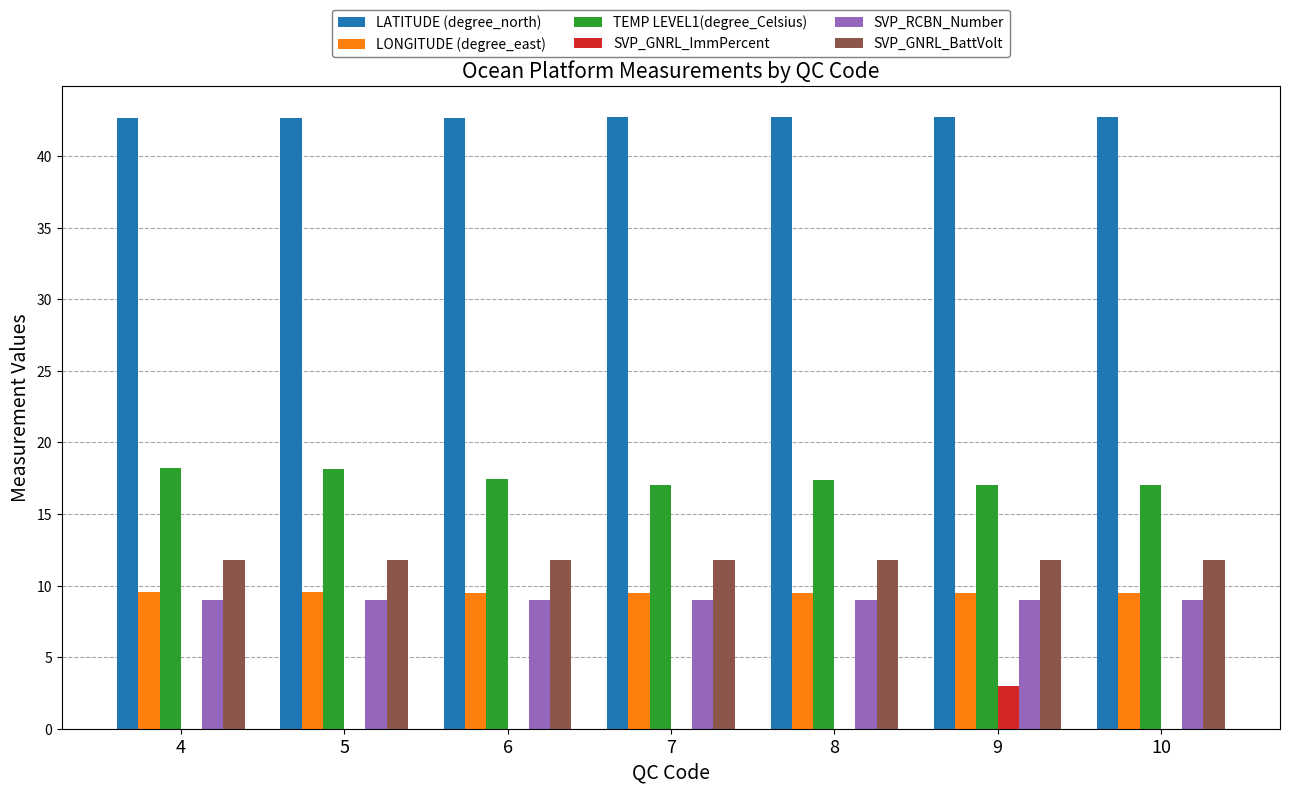

True or false: SVP_RCBN_Number has a value of 9.0 at 4.

True